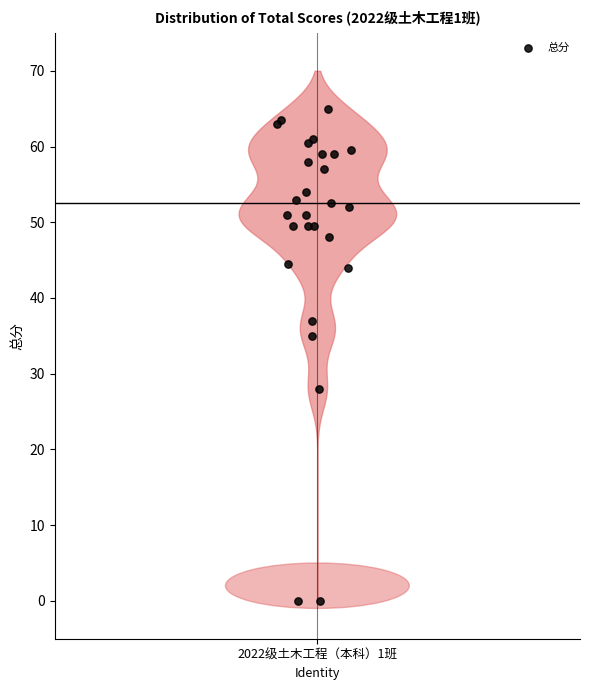

What Y value in the scatter plot is closest to 32?

35.0